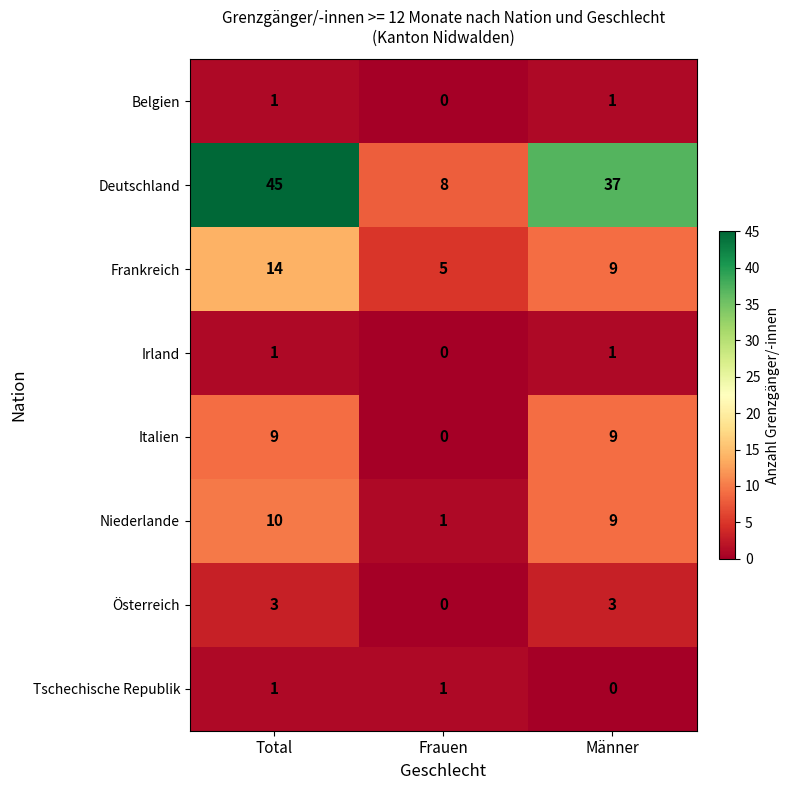

Reading right to left, extract all data points from this chart.

Belgien: Männer=1	Frauen=0	Total=1
Deutschland: Männer=37	Frauen=8	Total=45
Frankreich: Männer=9	Frauen=5	Total=14
Irland: Männer=1	Frauen=0	Total=1
Italien: Männer=9	Frauen=0	Total=9
Niederlande: Männer=9	Frauen=1	Total=10
Österreich: Männer=3	Frauen=0	Total=3
Tschechische Republik: Männer=0	Frauen=1	Total=1